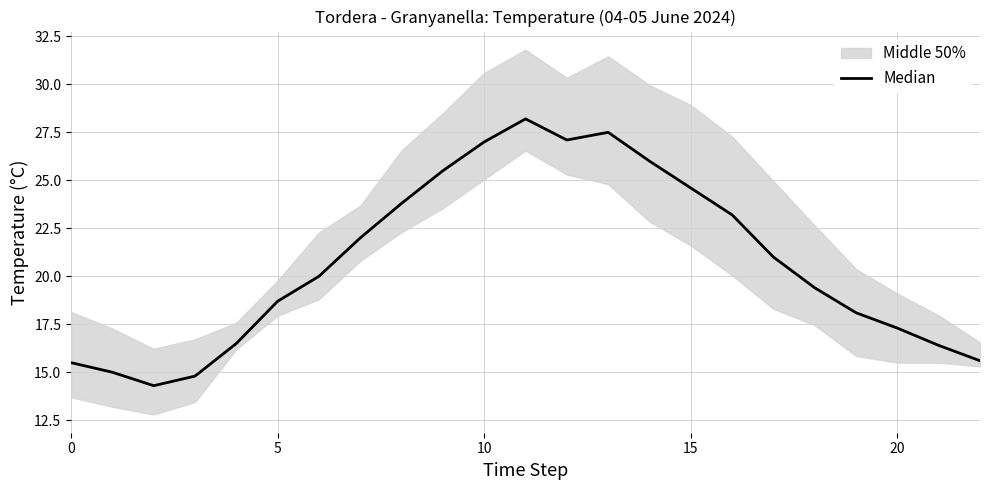

What is the ratio of the value at 21 to the value at 20?

0.9